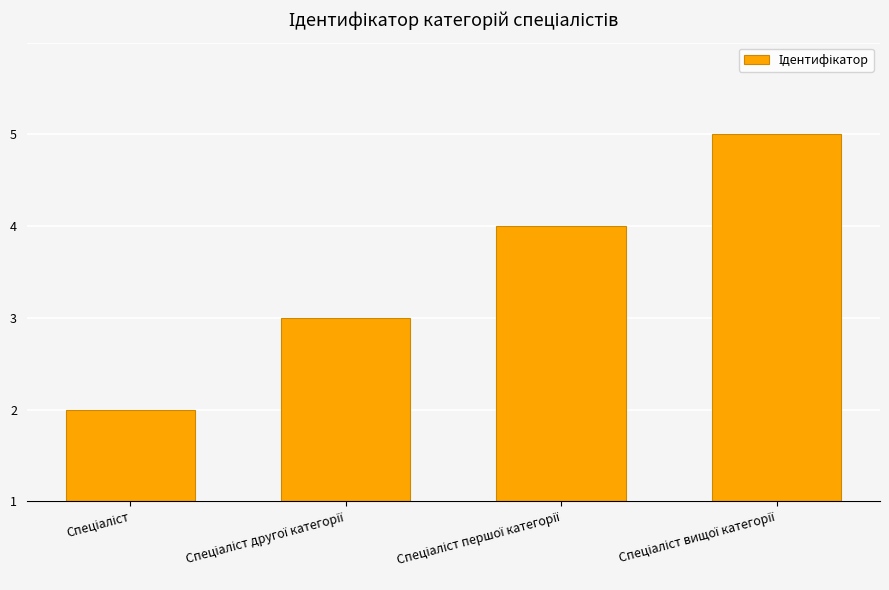

What is the difference between the maximum and minimum values?

3